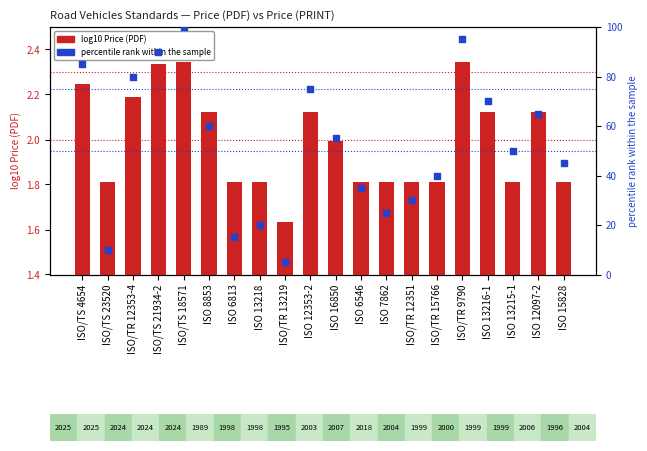

Which series has the largest Y range (max minus min)?

percentile rank within the sample